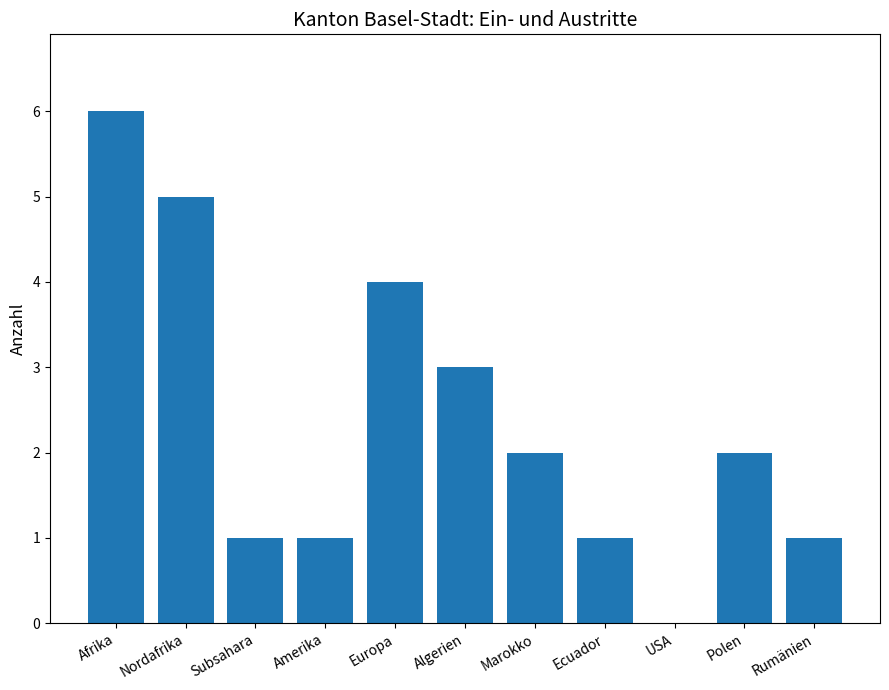

What is the ratio of the value at Europa to the value at Ecuador?

4.0